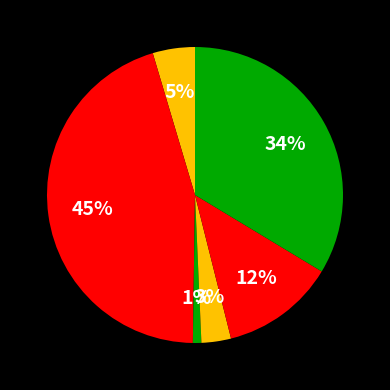

How many segments does this pie chart have?

6